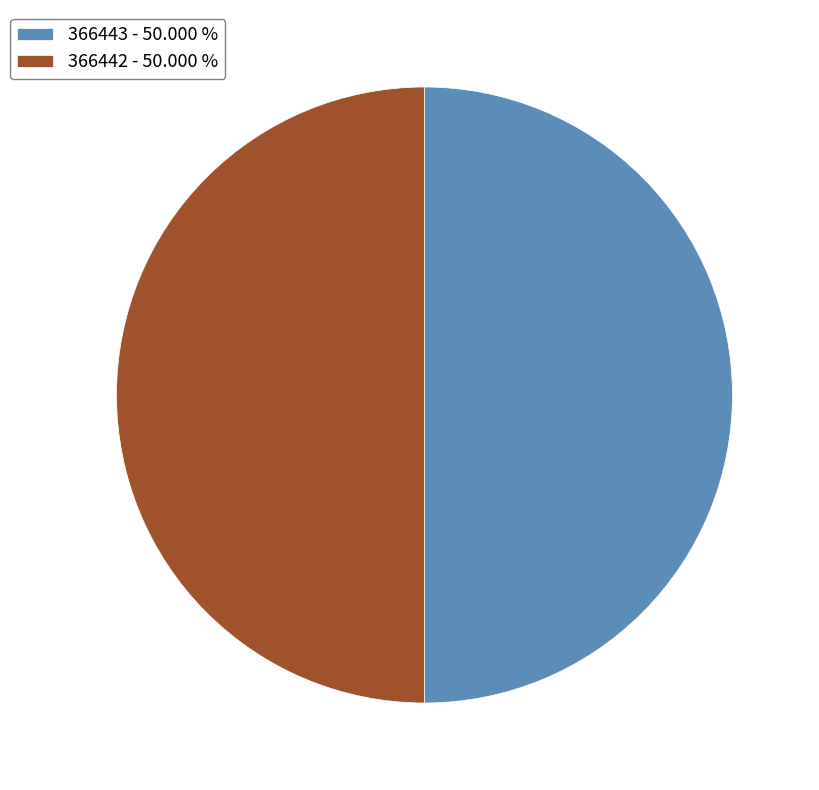

Combined, do 366443 and 366442 account for over 50%?

Yes